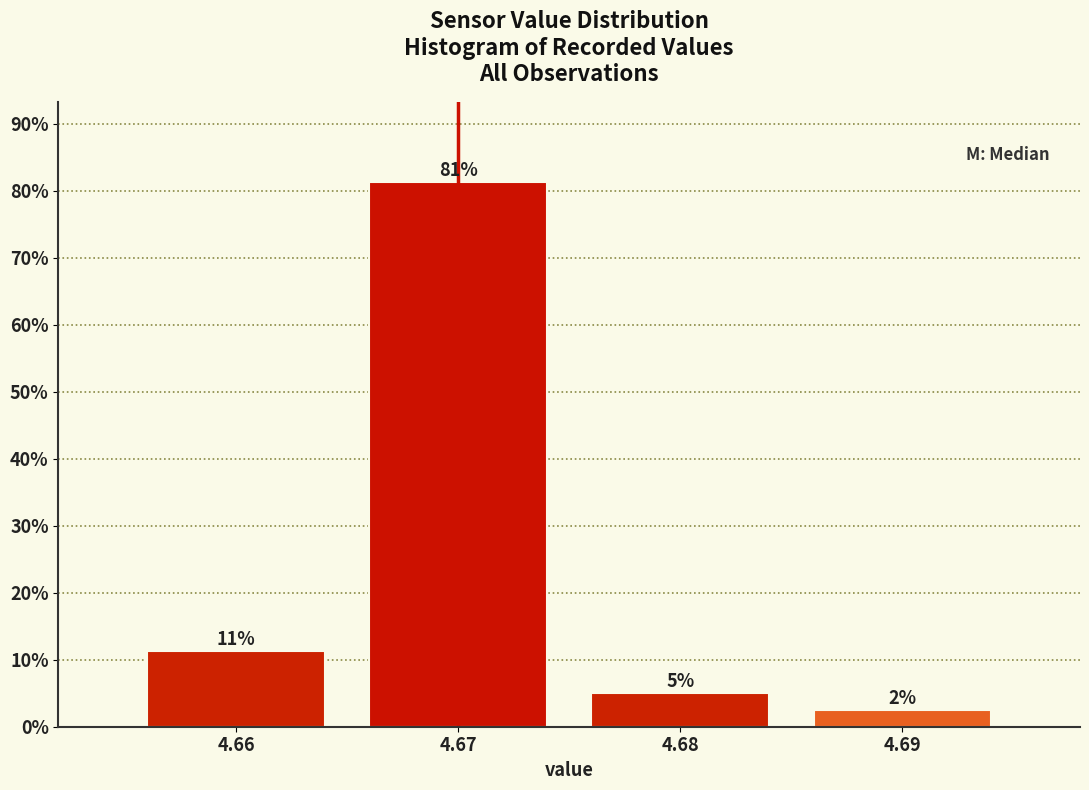

Which range on the x-axis has the tallest bar?

4.665 to 4.675